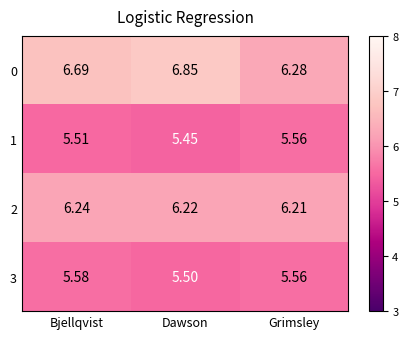

At Dawson, list the series in order from smallest to largest.

1, 3, 2, 0